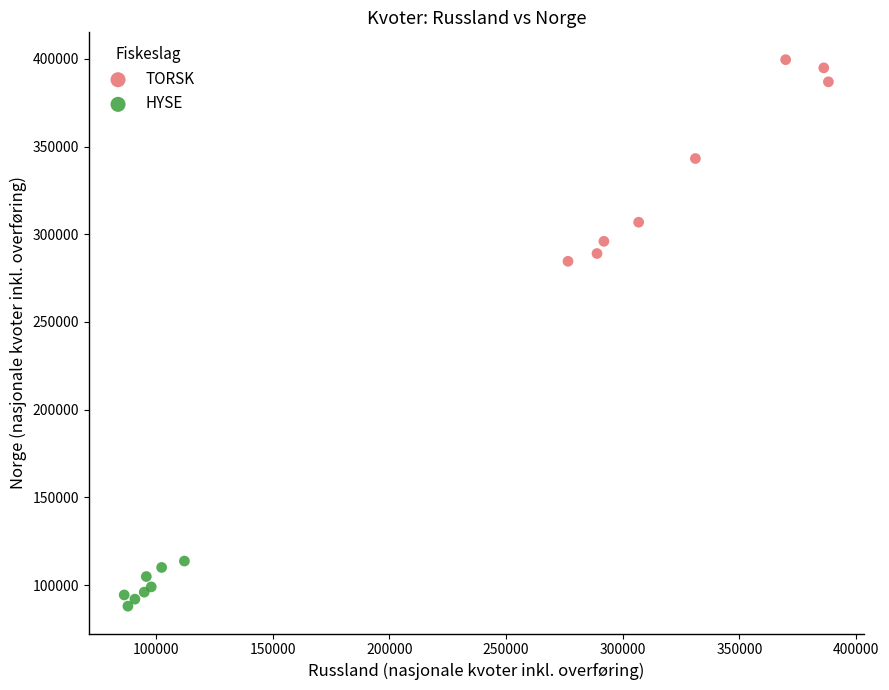

Which series reaches the maximum Y coordinate?

TORSK